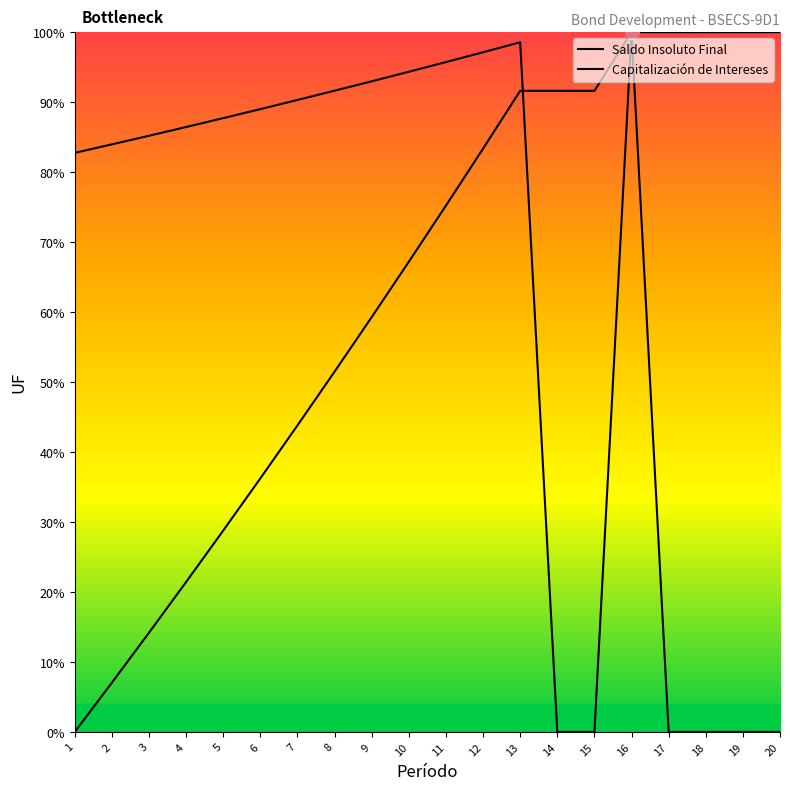

What is the maximum value for Saldo Insoluto Final?

100.0